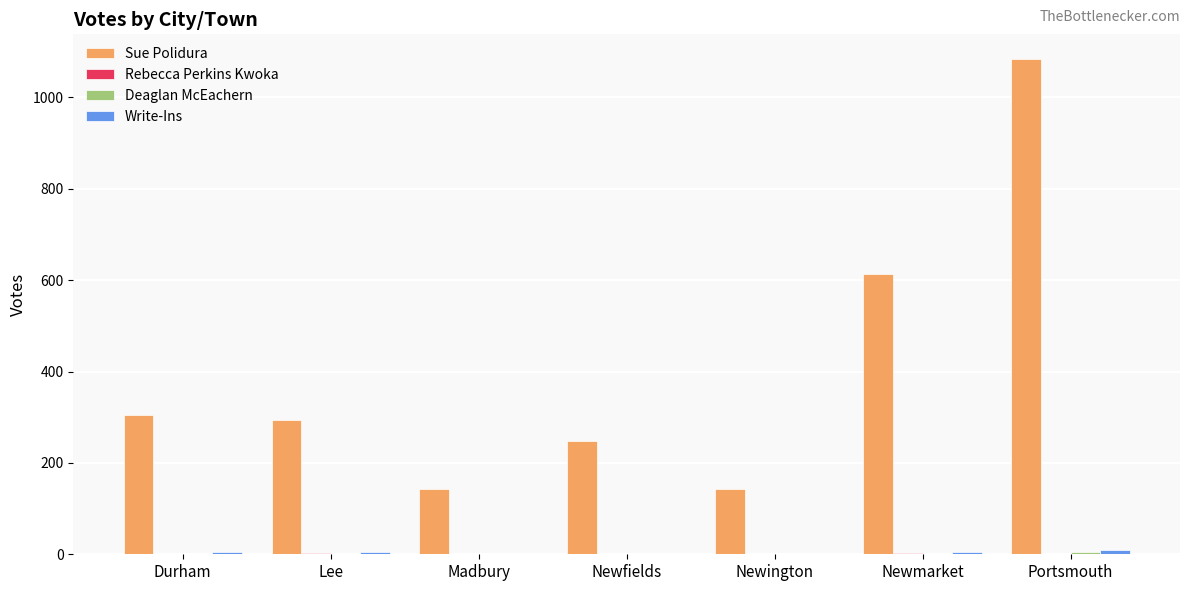

At which category is the sum across all series the highest?

Portsmouth